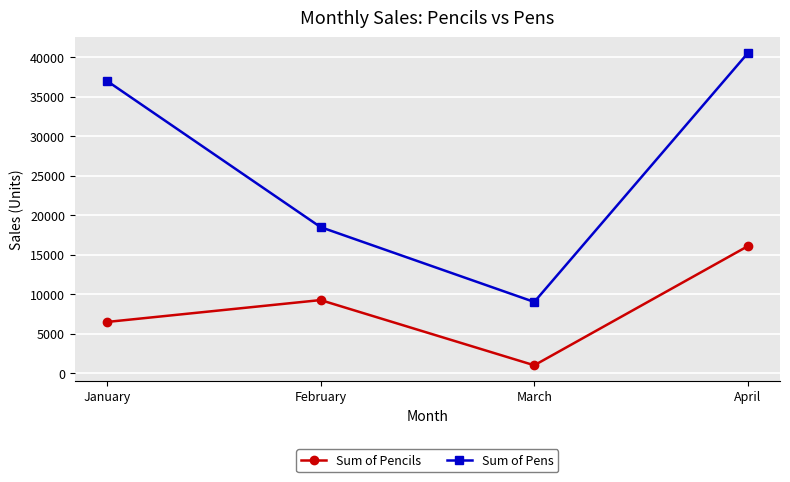

True or false: Sum of Pens has a value of 15986 at March.

False